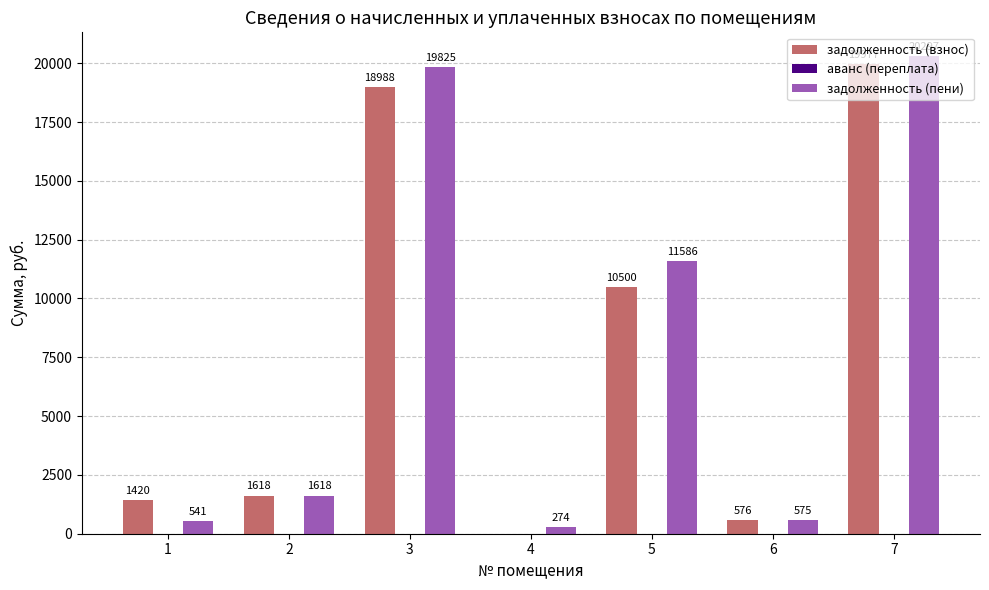

How many groups of bars are there?

7